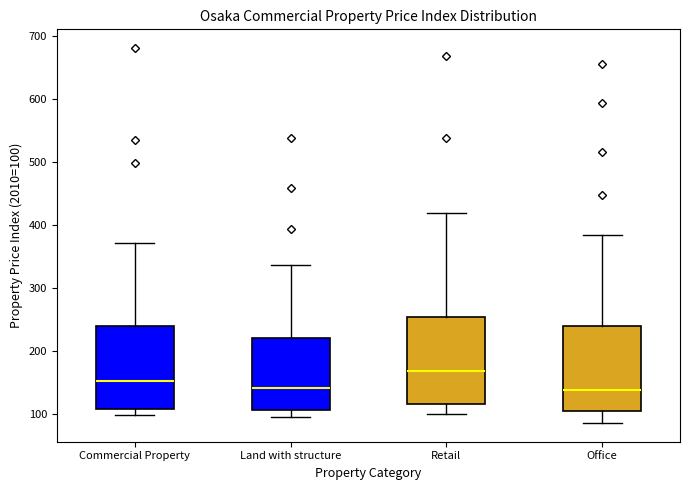

Reading left to right, read every box against the y-axis: the position of its median line, the range the box covers, and the ends of its whiskers. The values are not printed on the chart, so give them approximately, as read against the axis.

Commercial Property: median 150, box 110 to 240, whiskers 100 to 370
Land with structure: median 140, box 110 to 220, whiskers 100 to 340
Retail: median 170, box 120 to 250, whiskers 100 to 420
Office: median 140, box 100 to 240, whiskers 90 to 380